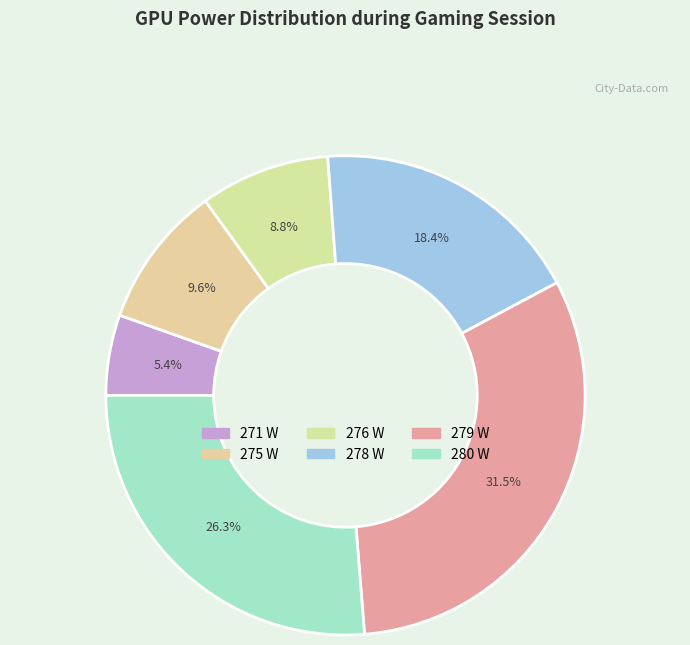

To the nearest percent, what is the difference between the largest and smallest slice percentages?

26%